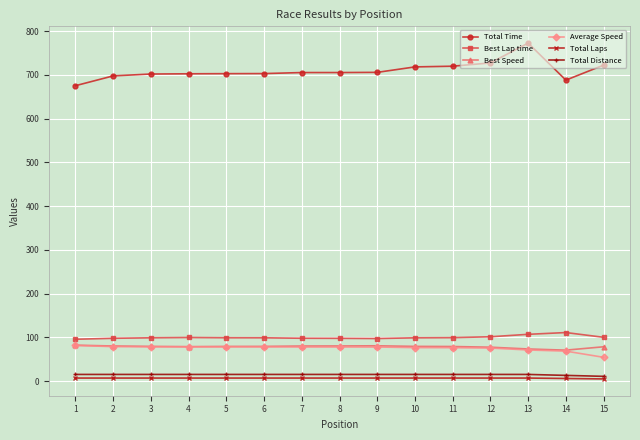

True or false: Total Laps and Best Lap time cross at least once.

False